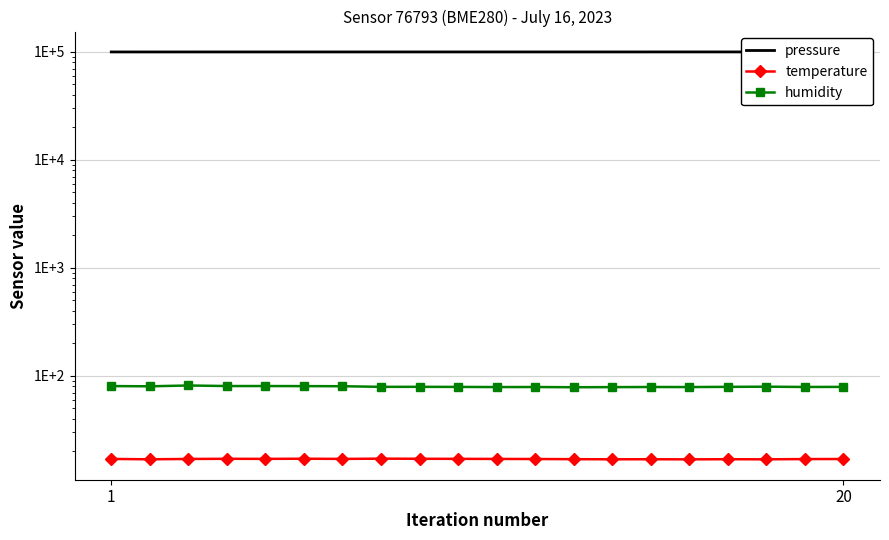

At which category is the sum across all series the highest?

20